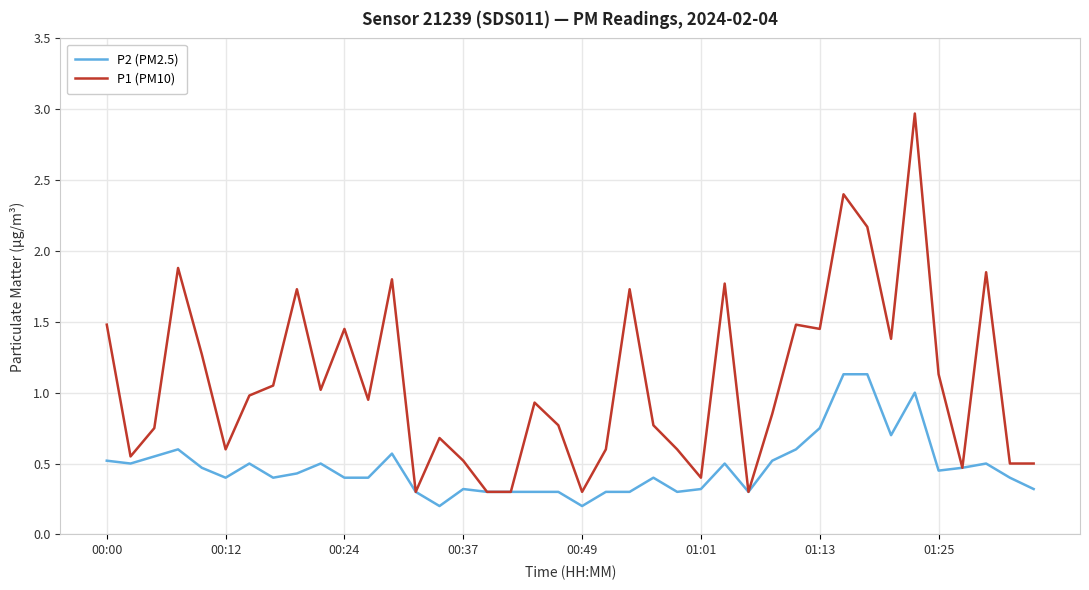

What is the sum of all P2 (PM2.5) values?

18.9